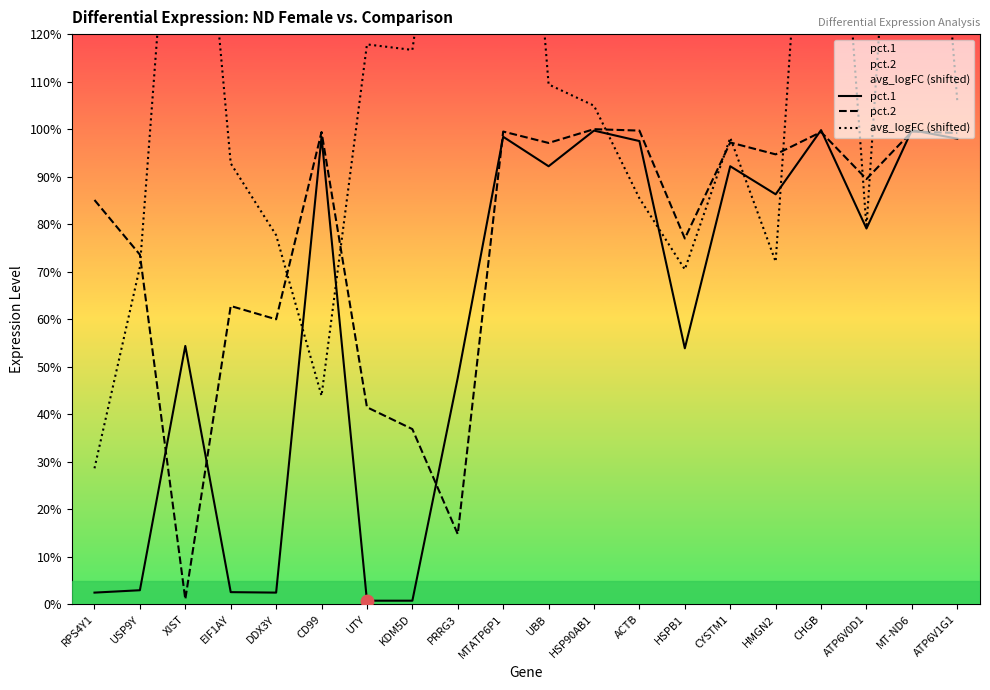

Which series reaches the maximum Y coordinate?

avg_logFC (shifted)